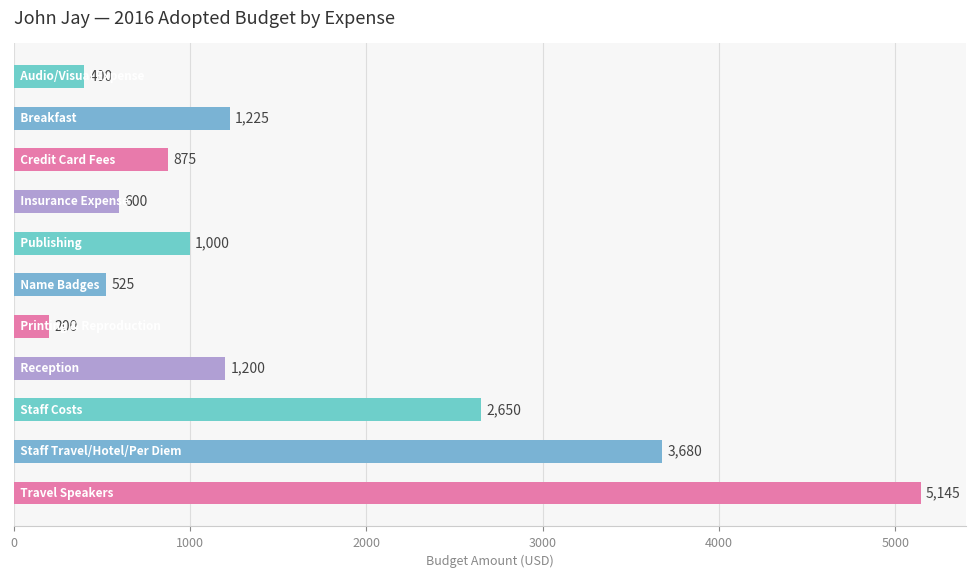

What is the difference between the maximum and minimum values?

4945